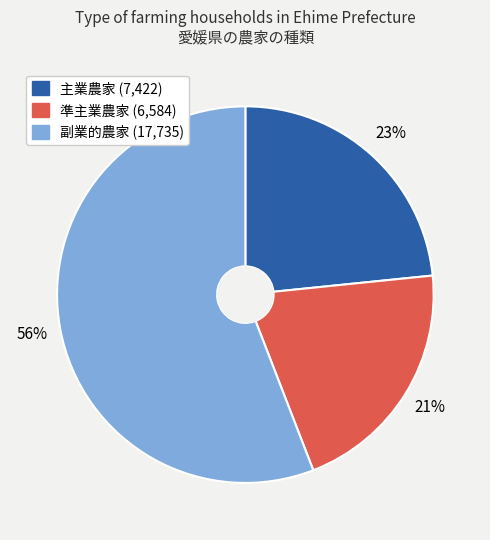

To the nearest percent, what portion does 準主業農家 represent?

21%